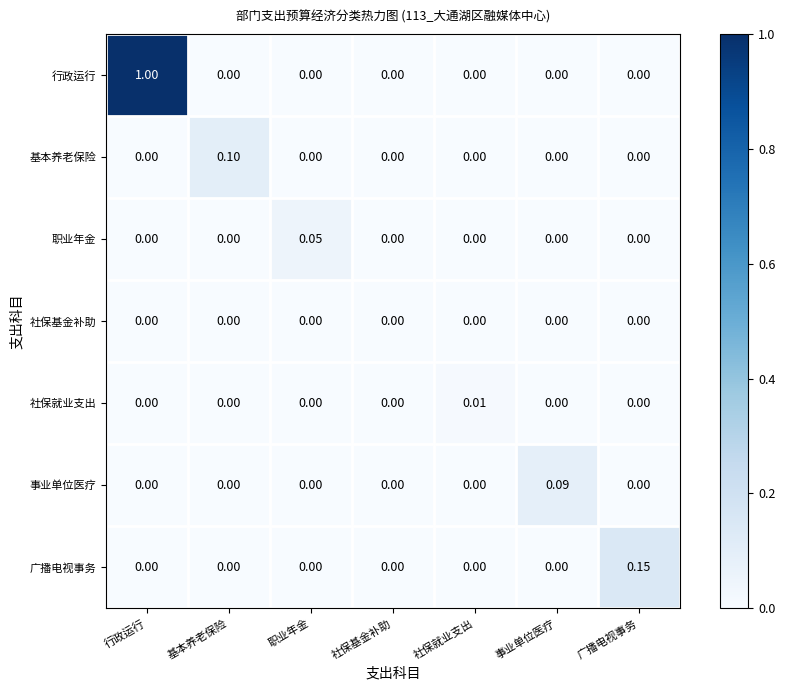

Which series has the largest range (max minus min)?

行政运行